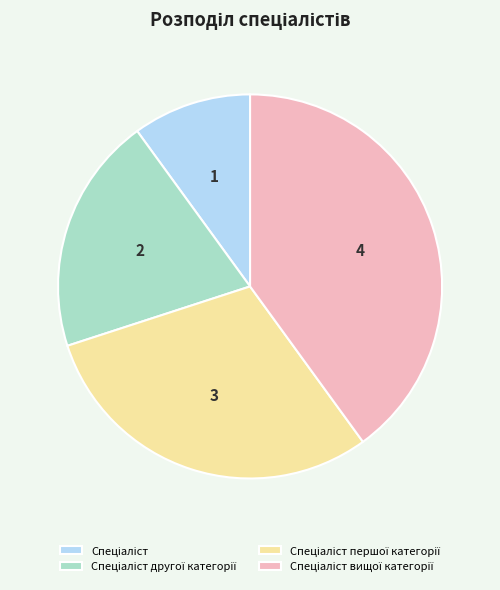

Is there a majority slice in this chart?

No